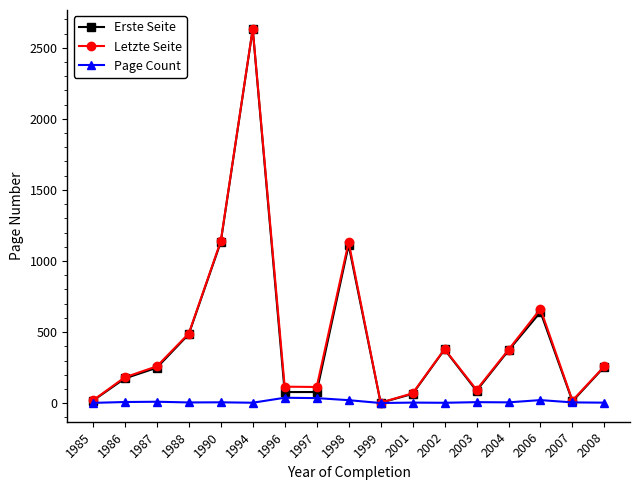

At which label is Erste Seite closest to 1317?

1990